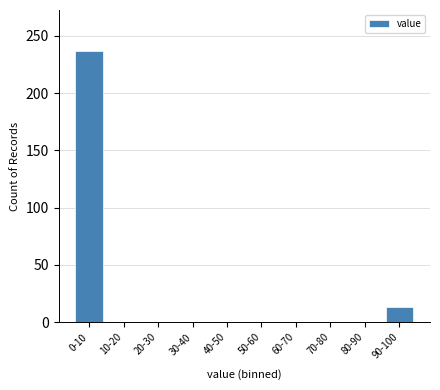

Reading left to right, extract all data points from this chart.

0-10=237	10-20=0	20-30=0	30-40=0	40-50=0	50-60=0	60-70=0	70-80=0	80-90=0	90-100=13